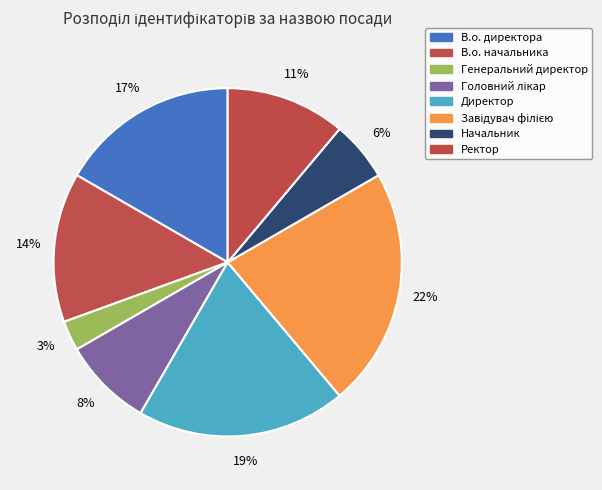

What percentage is the В.о. начальника slice, to the nearest percent?

14%